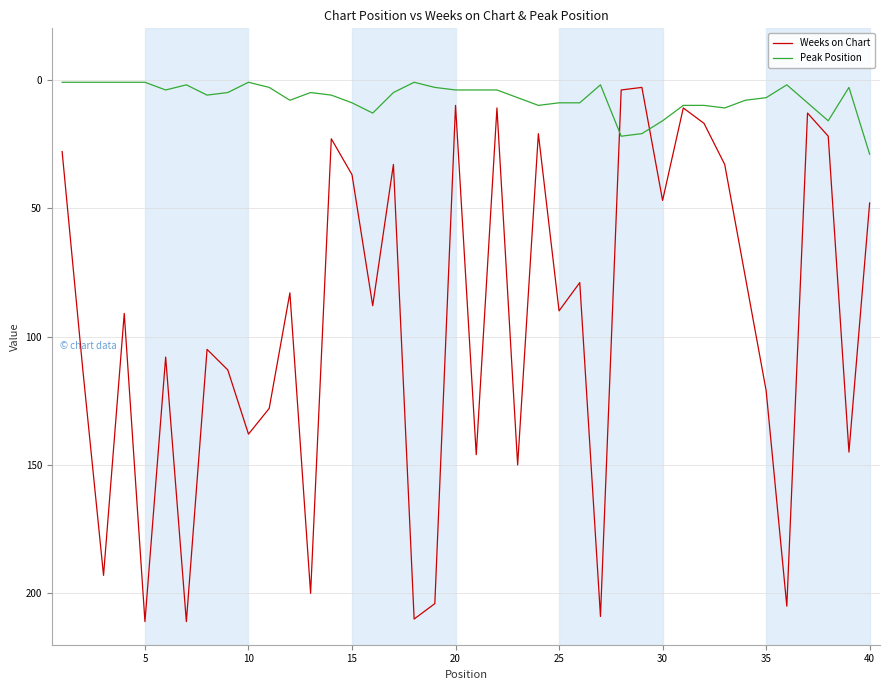

Which series ends up on top after the final intersection of Peak Position and Weeks on Chart?

Weeks on Chart